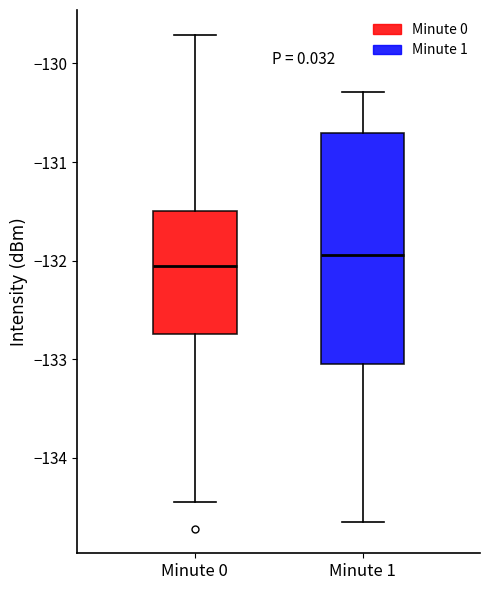

Reading left to right, read every box against the y-axis: the position of its median line, the range the box covers, and the ends of its whiskers. The values are not printed on the chart, so give them approximately, as read against the axis.

Minute 0: median -132.1, box -132.7 to -131.5, whiskers -134.4 to -129.7
Minute 1: median -131.9, box -133.0 to -130.7, whiskers -134.7 to -130.3